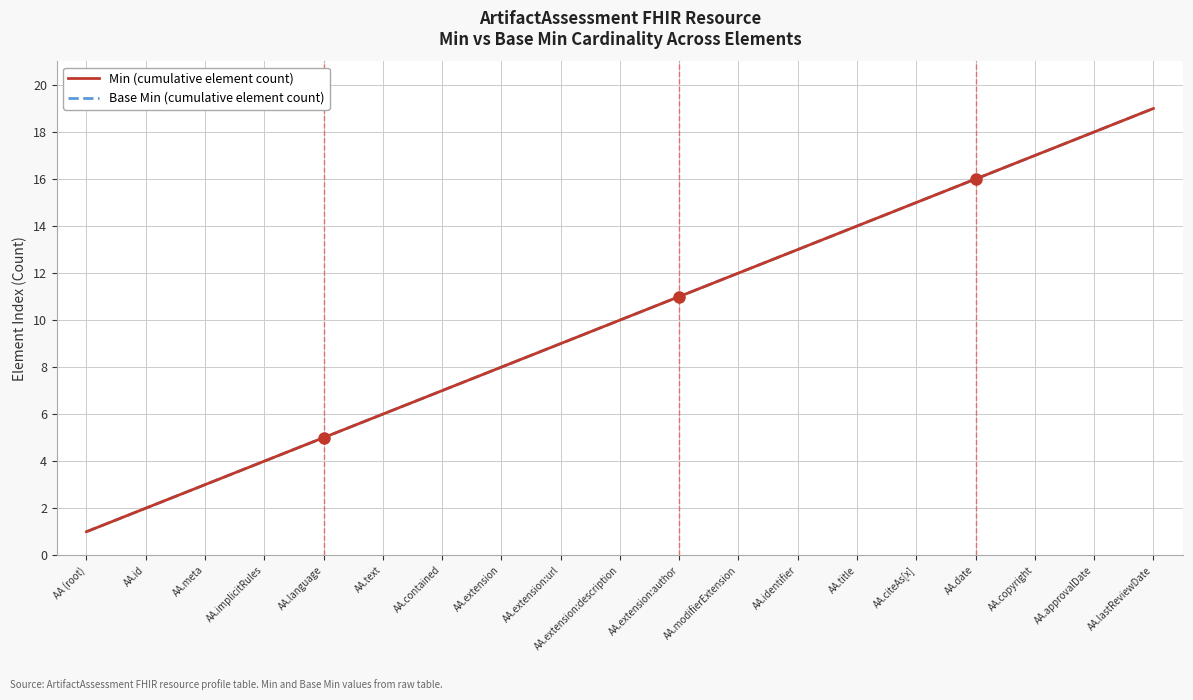

Does the chart have visible grid lines?

Yes